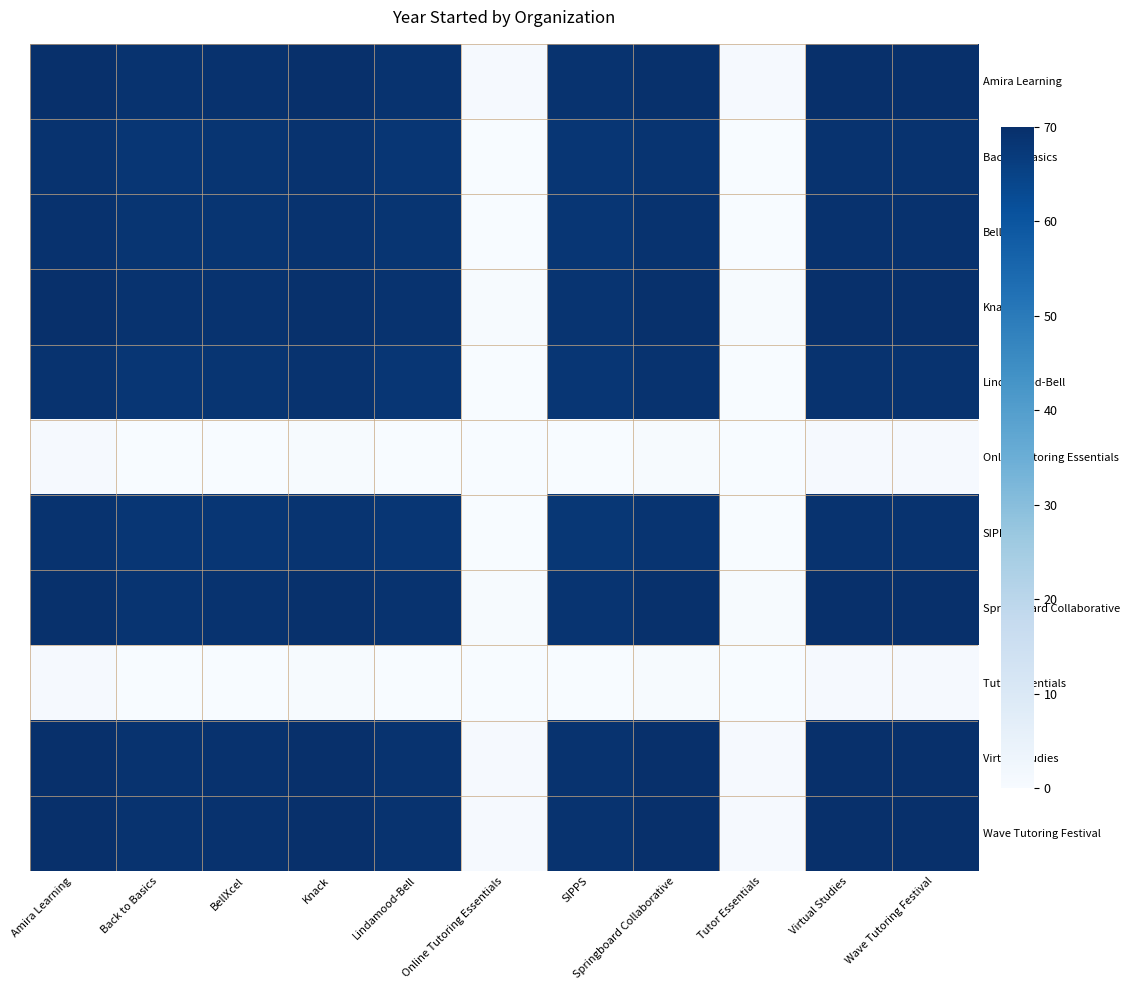

Reading left to right, list all the values displayed in this chart.

Amira Learning: Amira Learning=69.9	Back to Basics=69.0	BellXcel=69.2	Knack=69.8	Lindamood-Bell=69.1	Online Tutoring Essentials=0.6	SIPPS=68.9	Springboard Collaborative=69.7	Tutor Essentials=0.6	Virtual Studies=69.9	Wave Tutoring Festival=69.9
Back to Basics: Amira Learning=69.0	Back to Basics=68.2	BellXcel=68.4	Knack=69.0	Lindamood-Bell=68.3	Online Tutoring Essentials=0.1	SIPPS=68.1	Springboard Collaborative=68.9	Tutor Essentials=0.1	Virtual Studies=69.1	Wave Tutoring Festival=69.1
BellXcel: Amira Learning=69.2	Back to Basics=68.4	BellXcel=68.6	Knack=69.1	Lindamood-Bell=68.4	Online Tutoring Essentials=0.2	SIPPS=68.3	Springboard Collaborative=69.1	Tutor Essentials=0.2	Virtual Studies=69.3	Wave Tutoring Festival=69.3
Knack: Amira Learning=69.8	Back to Basics=69.0	BellXcel=69.1	Knack=69.7	Lindamood-Bell=69.0	Online Tutoring Essentials=0.5	SIPPS=68.8	Springboard Collaborative=69.6	Tutor Essentials=0.5	Virtual Studies=69.9	Wave Tutoring Festival=69.8
Lindamood-Bell: Amira Learning=69.1	Back to Basics=68.3	BellXcel=68.4	Knack=69.0	Lindamood-Bell=68.3	Online Tutoring Essentials=0.1	SIPPS=68.1	Springboard Collaborative=68.9	Tutor Essentials=0.1	Virtual Studies=69.1	Wave Tutoring Festival=69.1
Online Tutoring Essentials: Amira Learning=0.6	Back to Basics=0.1	BellXcel=0.2	Knack=0.5	Lindamood-Bell=0.1	Online Tutoring Essentials=0.0	SIPPS=0.0	Springboard Collaborative=0.5	Tutor Essentials=0.0	Virtual Studies=0.6	Wave Tutoring Festival=0.6
SIPPS: Amira Learning=68.9	Back to Basics=68.1	BellXcel=68.3	Knack=68.8	Lindamood-Bell=68.1	Online Tutoring Essentials=0.0	SIPPS=68.0	Springboard Collaborative=68.8	Tutor Essentials=0.0	Virtual Studies=69.0	Wave Tutoring Festival=69.0
Springboard Collaborative: Amira Learning=69.7	Back to Basics=68.9	BellXcel=69.1	Knack=69.6	Lindamood-Bell=68.9	Online Tutoring Essentials=0.5	SIPPS=68.8	Springboard Collaborative=69.6	Tutor Essentials=0.5	Virtual Studies=69.8	Wave Tutoring Festival=69.8
Tutor Essentials: Amira Learning=0.6	Back to Basics=0.1	BellXcel=0.2	Knack=0.5	Lindamood-Bell=0.1	Online Tutoring Essentials=0.0	SIPPS=0.0	Springboard Collaborative=0.5	Tutor Essentials=0.0	Virtual Studies=0.6	Wave Tutoring Festival=0.6
Virtual Studies: Amira Learning=69.9	Back to Basics=69.1	BellXcel=69.3	Knack=69.9	Lindamood-Bell=69.1	Online Tutoring Essentials=0.6	SIPPS=69.0	Springboard Collaborative=69.8	Tutor Essentials=0.6	Virtual Studies=70.0	Wave Tutoring Festival=70.0
Wave Tutoring Festival: Amira Learning=69.9	Back to Basics=69.1	BellXcel=69.3	Knack=69.8	Lindamood-Bell=69.1	Online Tutoring Essentials=0.6	SIPPS=69.0	Springboard Collaborative=69.8	Tutor Essentials=0.6	Virtual Studies=70.0	Wave Tutoring Festival=70.0